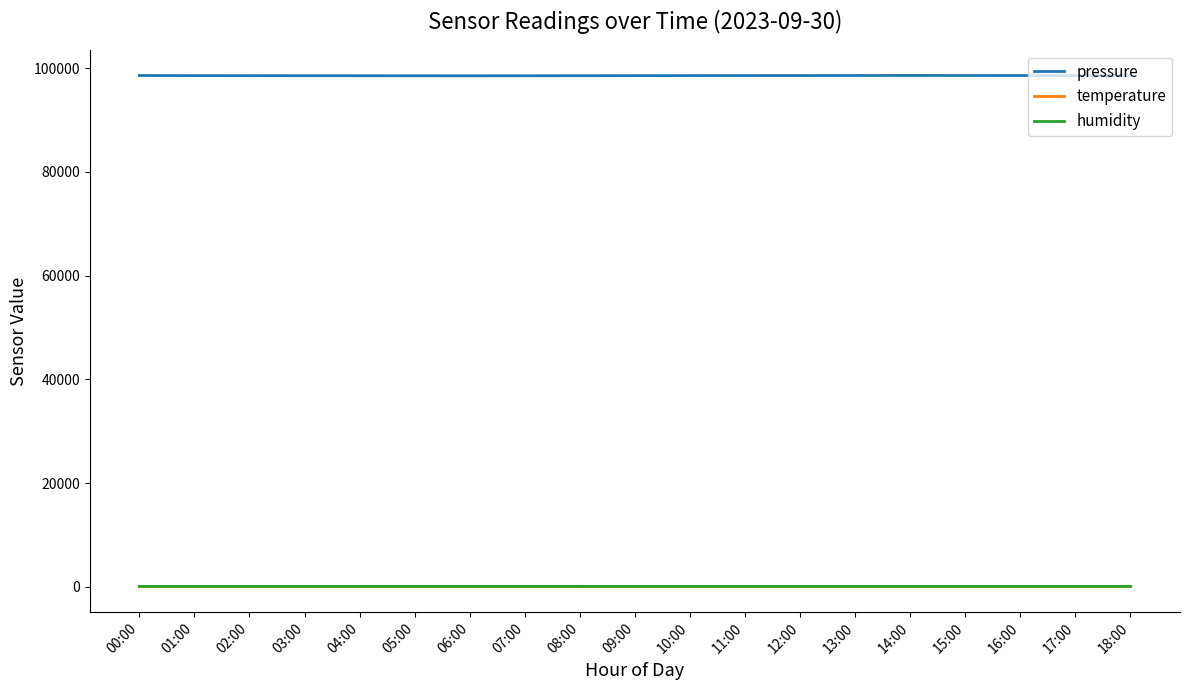

Which series has the largest range (max minus min)?

pressure